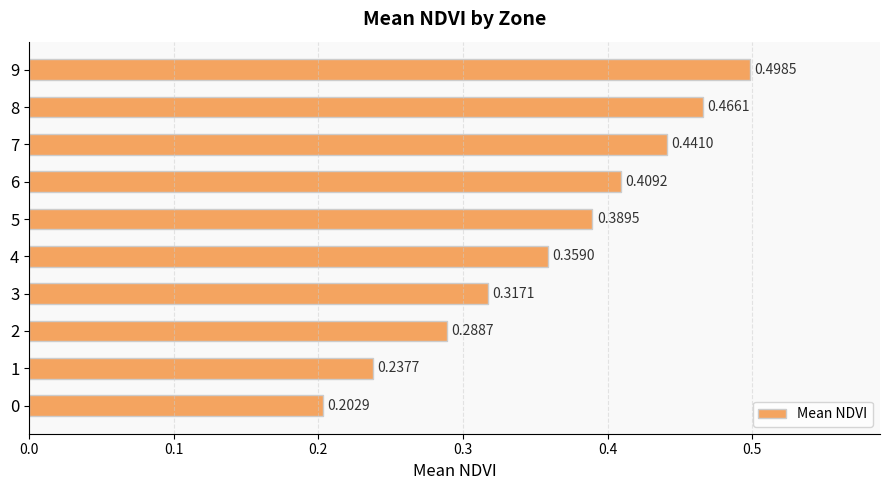

Which has a higher value, 3 or 9?

9